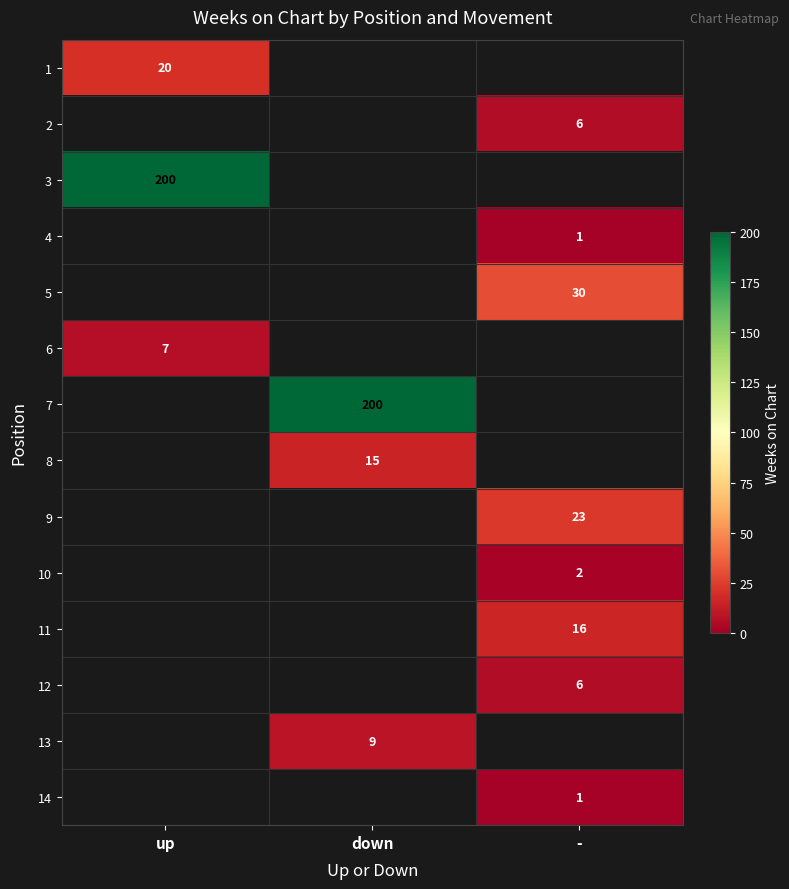

Is it true that 7 equals 200 at down?

True